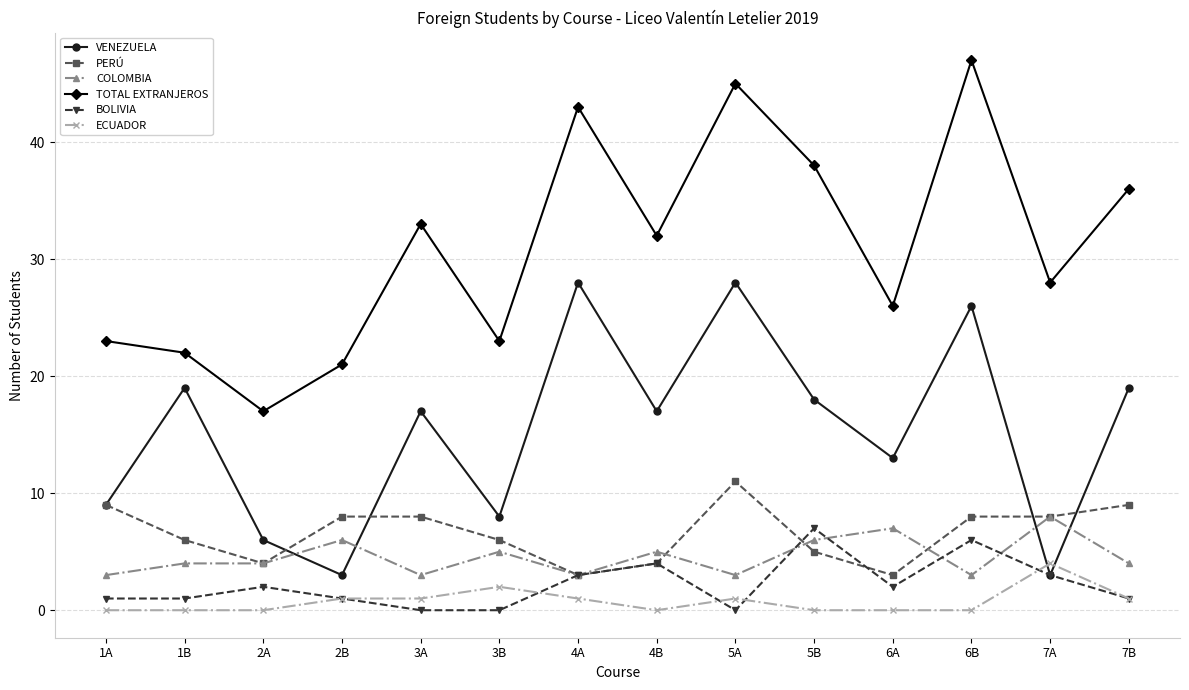

List the series in order of their peak value, highest first.

TOTAL EXTRANJEROS, VENEZUELA, PERÚ, COLOMBIA, BOLIVIA, ECUADOR